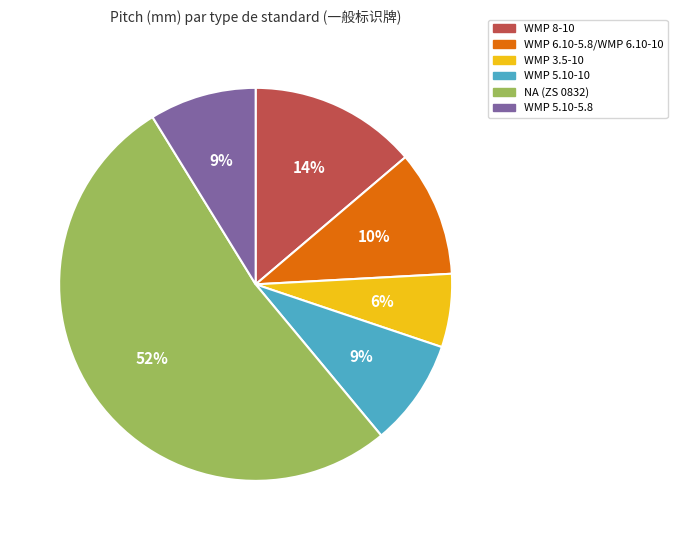

How many segments does this pie chart have?

6